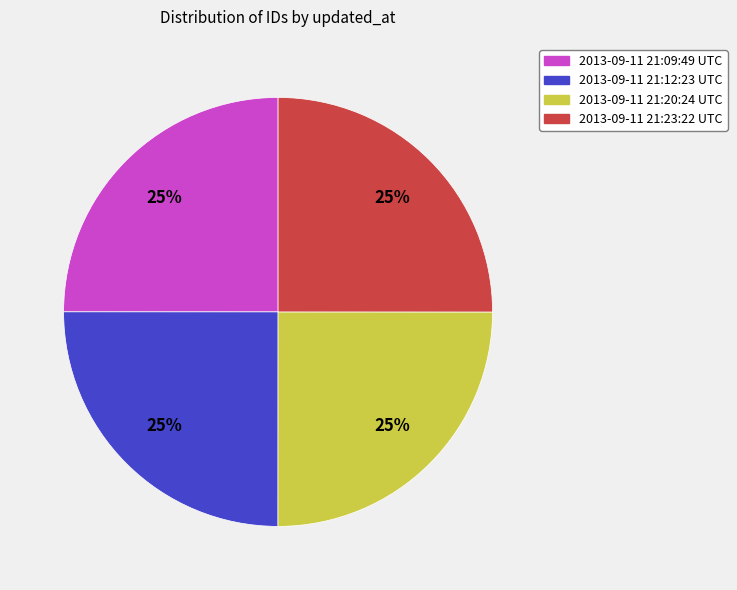

Is there a majority slice in this chart?

No